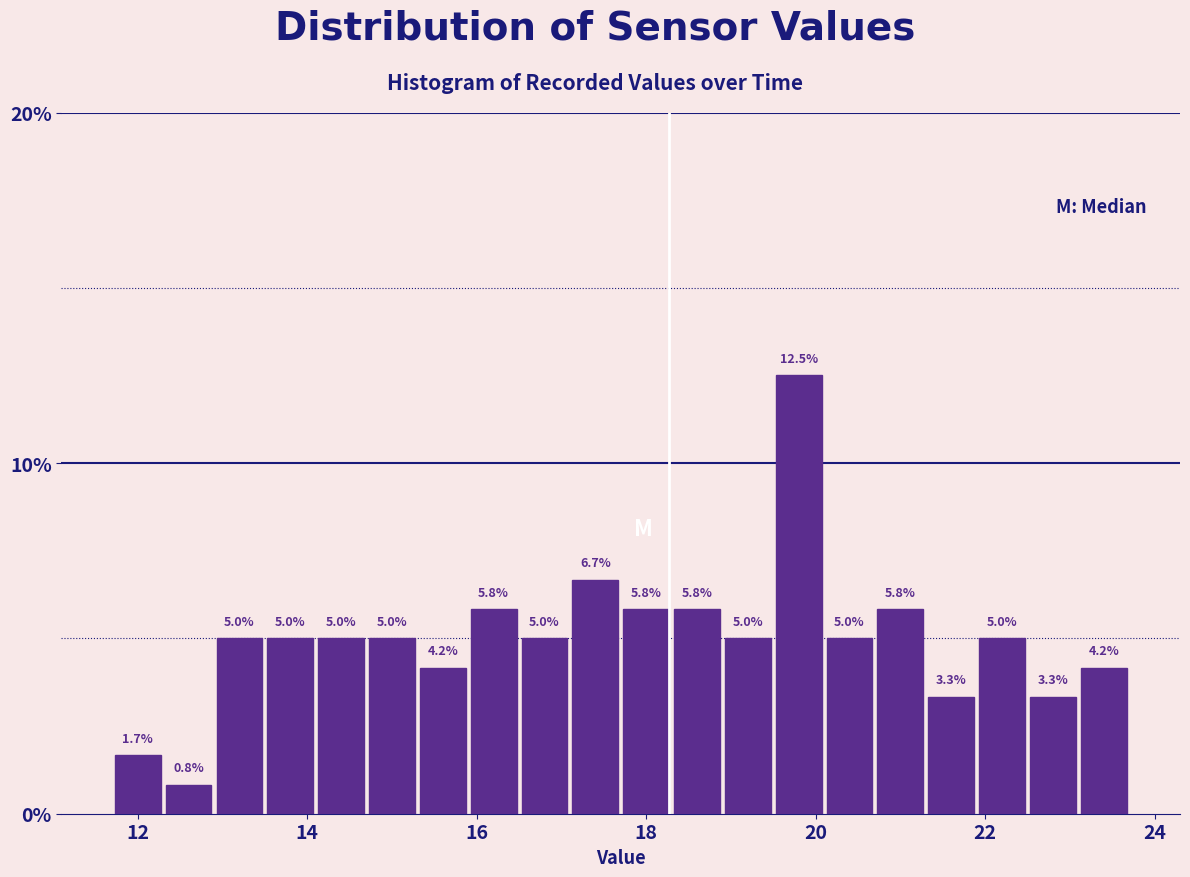

Read against the x-axis, roughly where is the centre of the tallest bar?

19.8